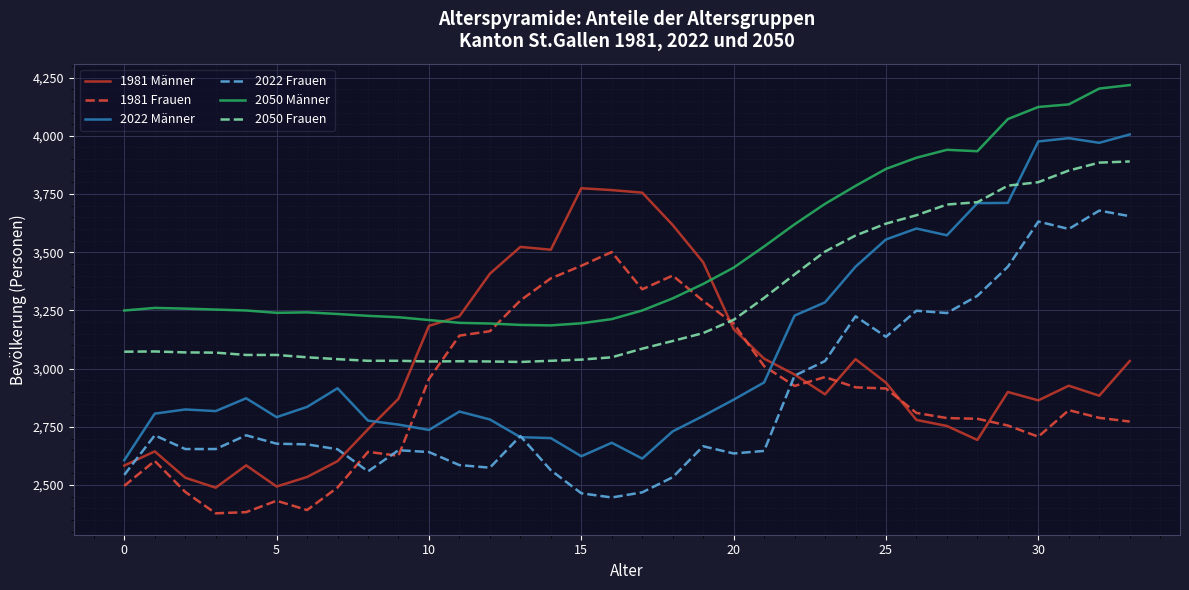

Which series has the largest total across all categories?

2050 Männer